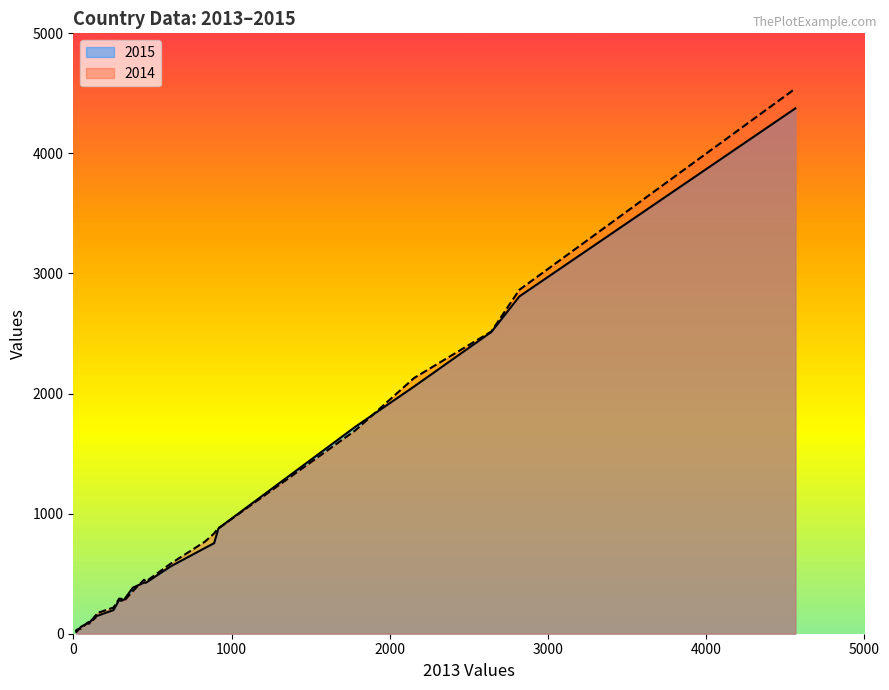

Which series has the largest range (max minus min)?

2014